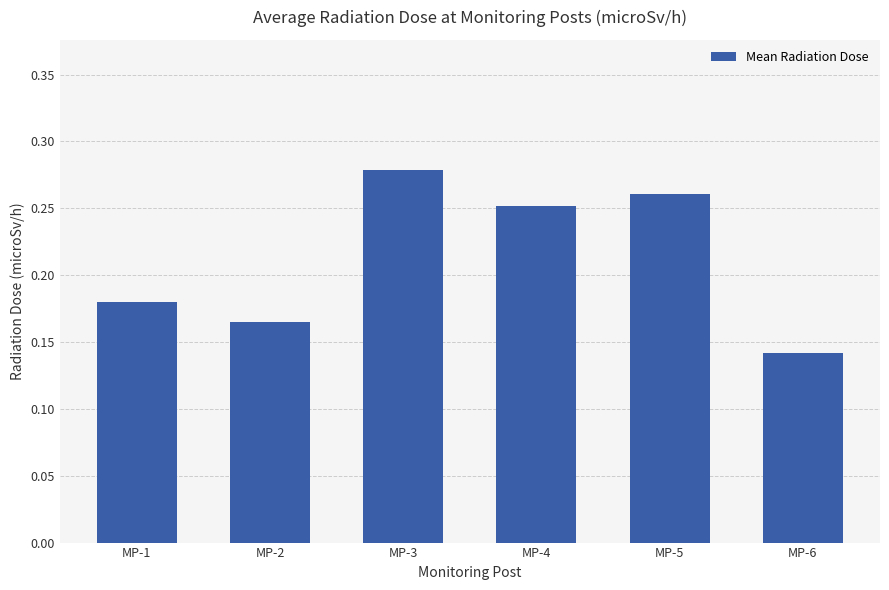

Count the values in the range 0 to 1.

6